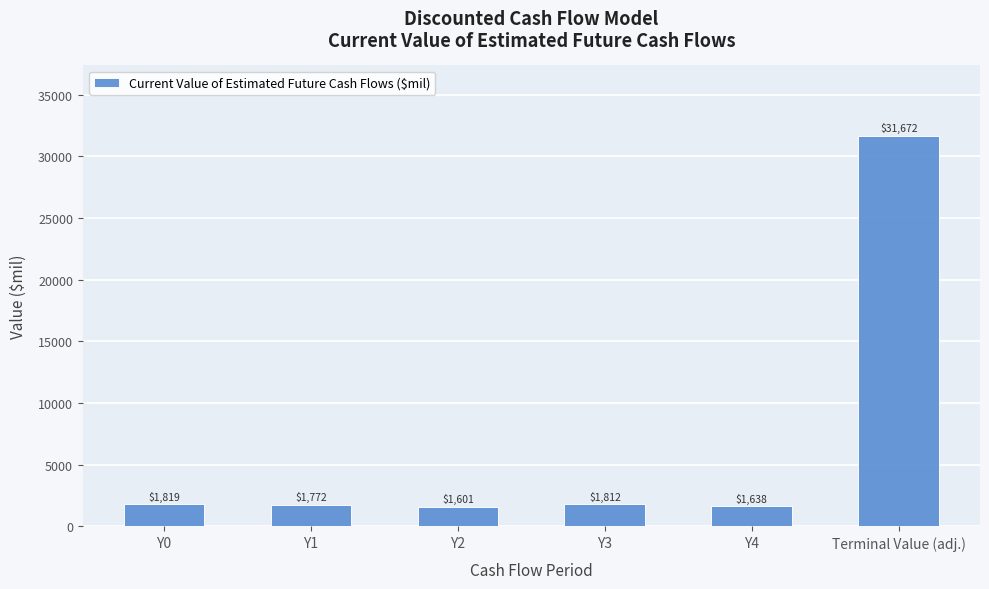

What is the maximum value shown in the chart?

31672.2